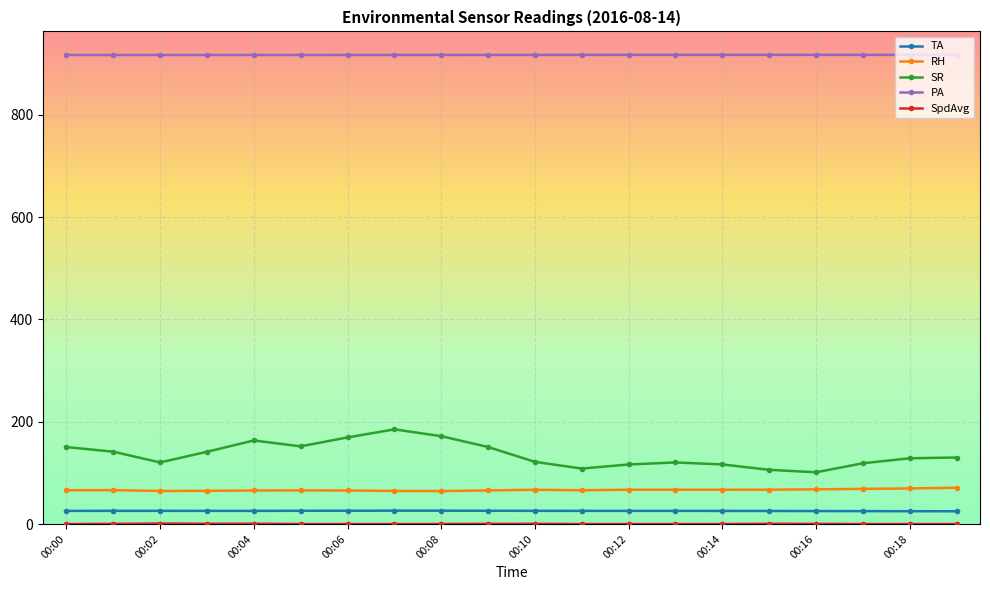

Which series has the largest range (max minus min)?

SR